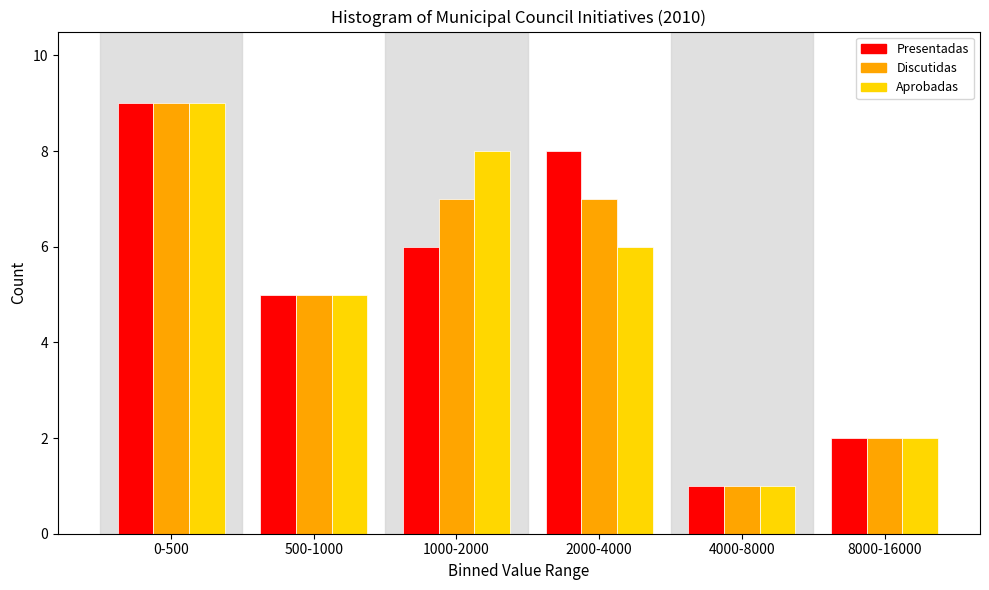

Reading left to right, list all the values displayed in this chart.

Presentadas: 0-500=9	500-1000=5	1000-2000=6	2000-4000=8	4000-8000=1	8000-16000=2
Discutidas: 0-500=9	500-1000=5	1000-2000=7	2000-4000=7	4000-8000=1	8000-16000=2
Aprobadas: 0-500=9	500-1000=5	1000-2000=8	2000-4000=6	4000-8000=1	8000-16000=2